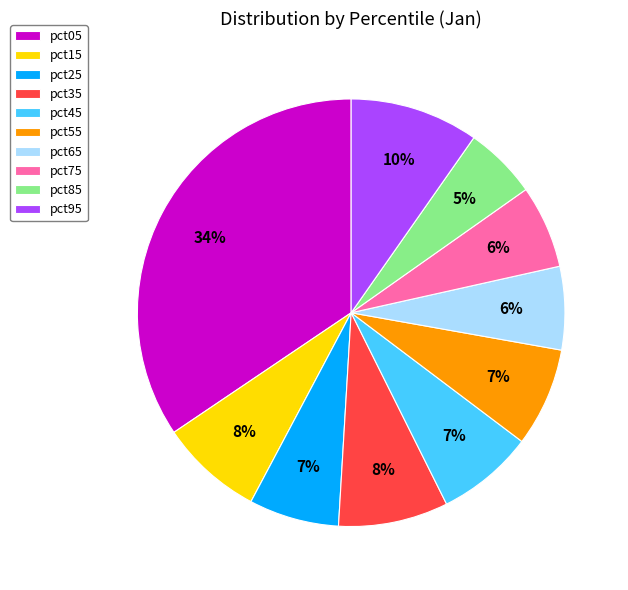

To the nearest percent, what percentage of the pie is pct85?

5%